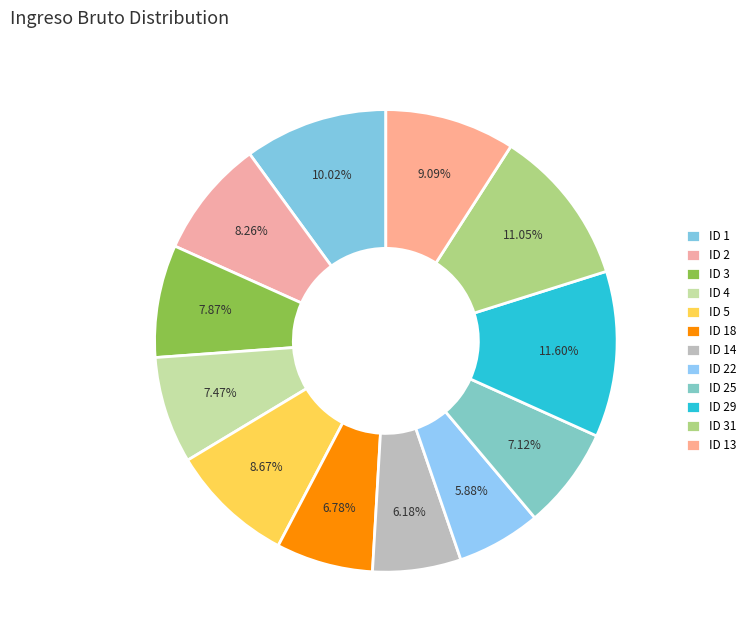

What is the smallest slice in the pie chart?

ID 22